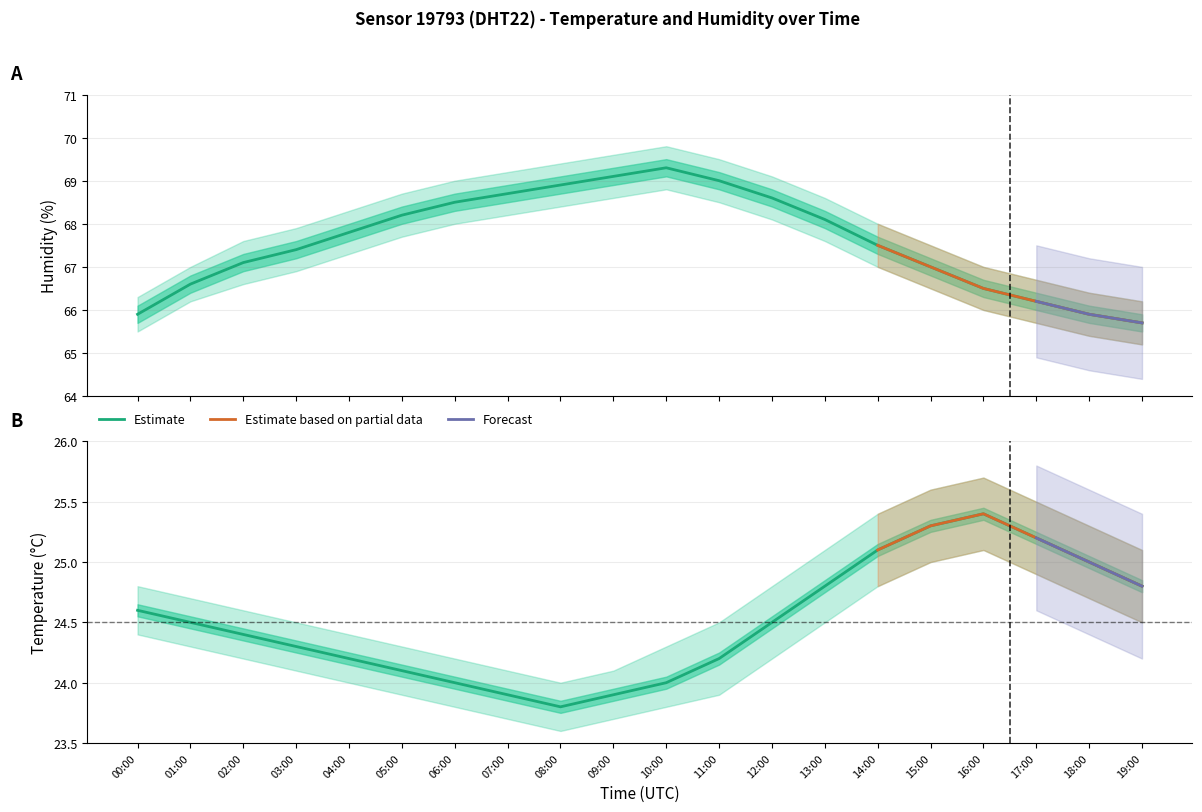

True or false: humidity_upper has a value of 46.4 at 11:00.

False